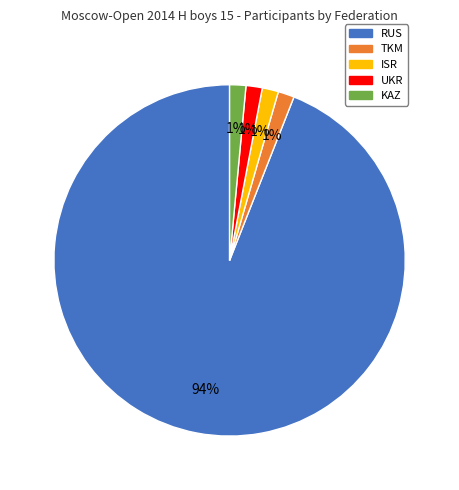

Do KAZ and RUS together represent more than half of the pie?

Yes